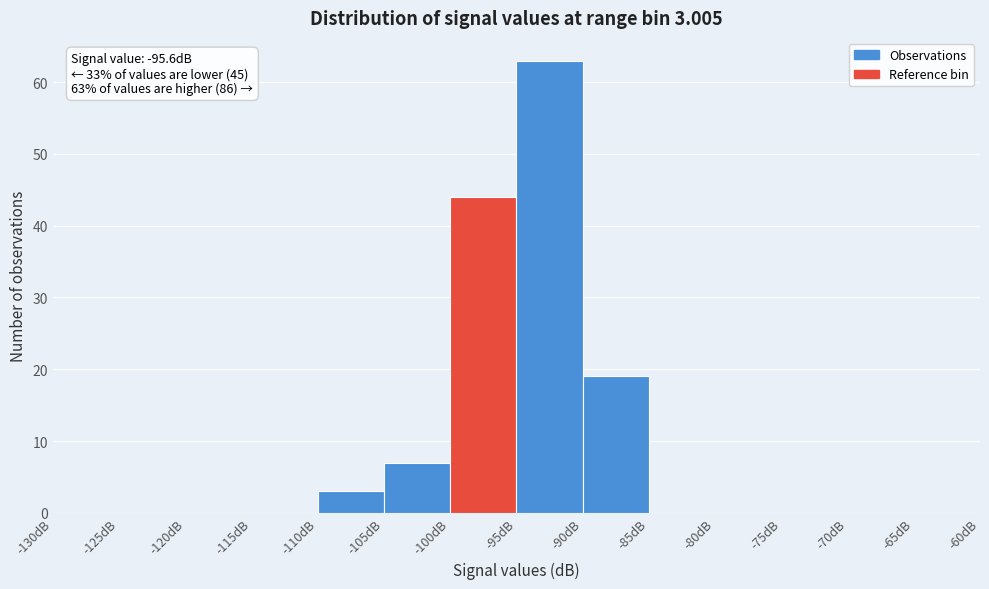

Over which range of the x-axis is the bar tallest?

-95 to -90